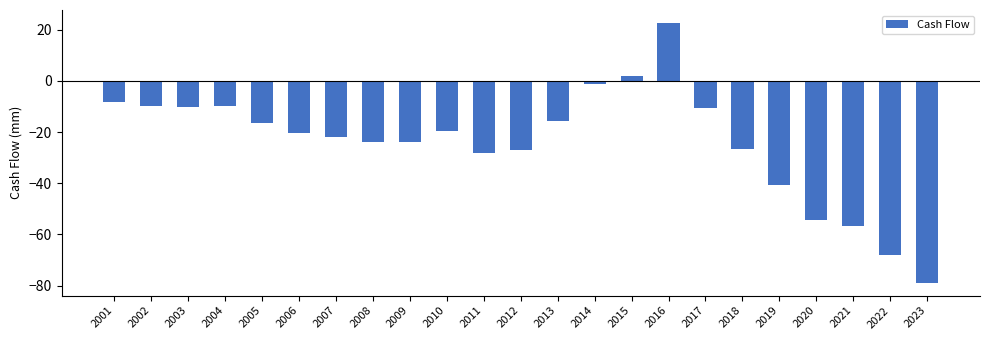

What is the smallest value displayed?

-78.8